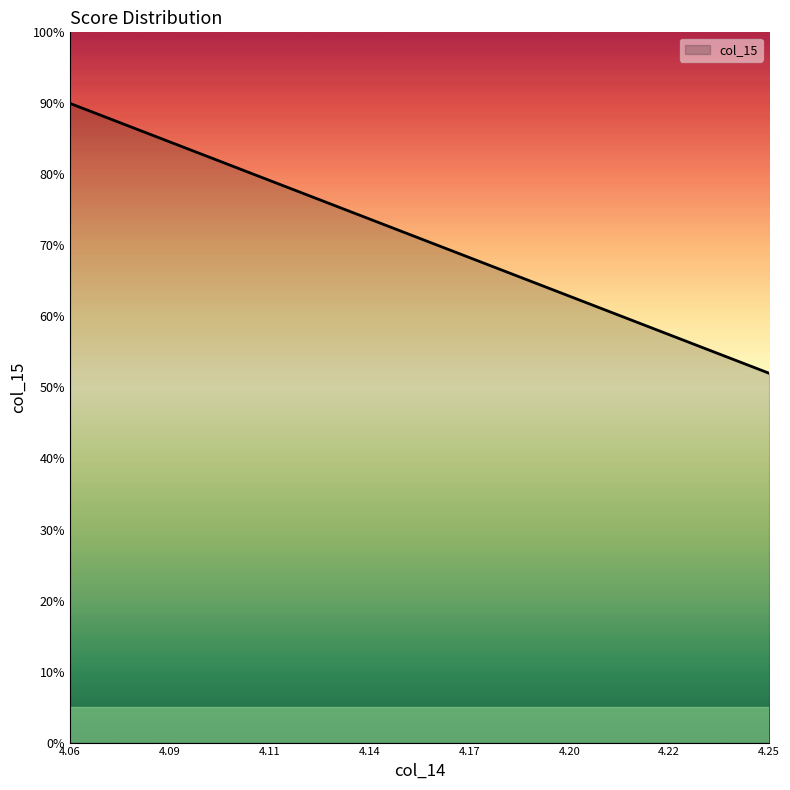

Does the chart display data point markers on the line(s)?

No